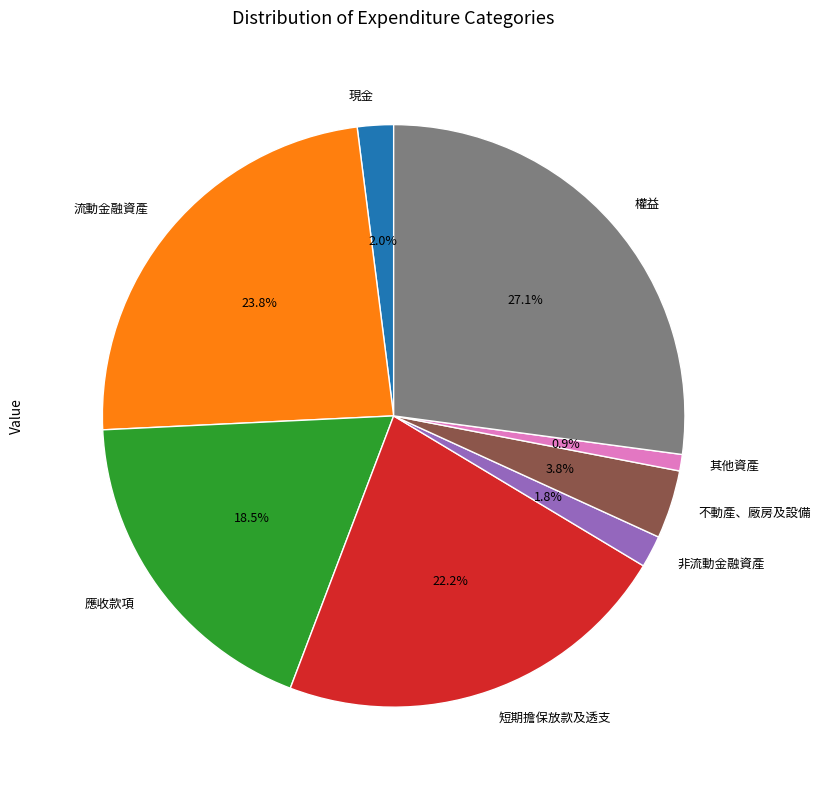

What is the ratio of the value at 短期擔保放款及透支 to the value at 應收款項?

1.2